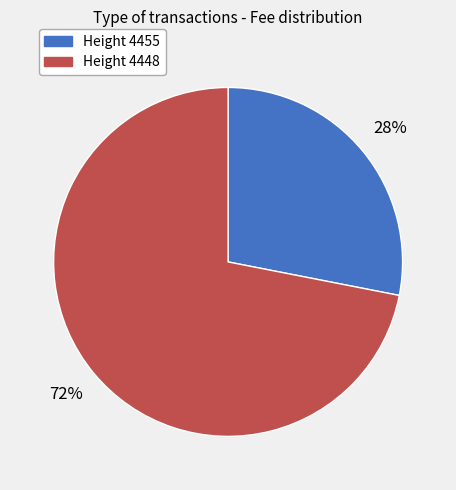

Does any single category account for the majority?

Yes